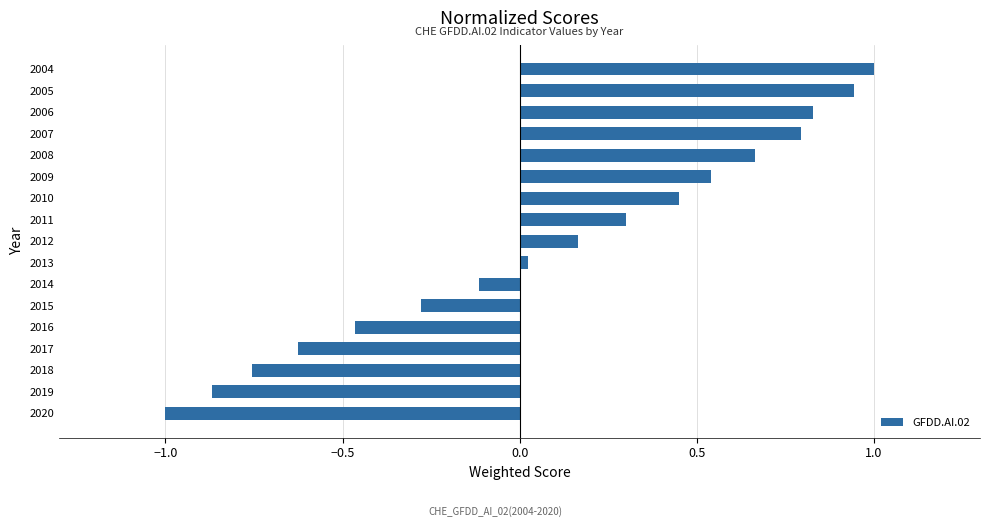

What is the greatest value displayed?

1.0